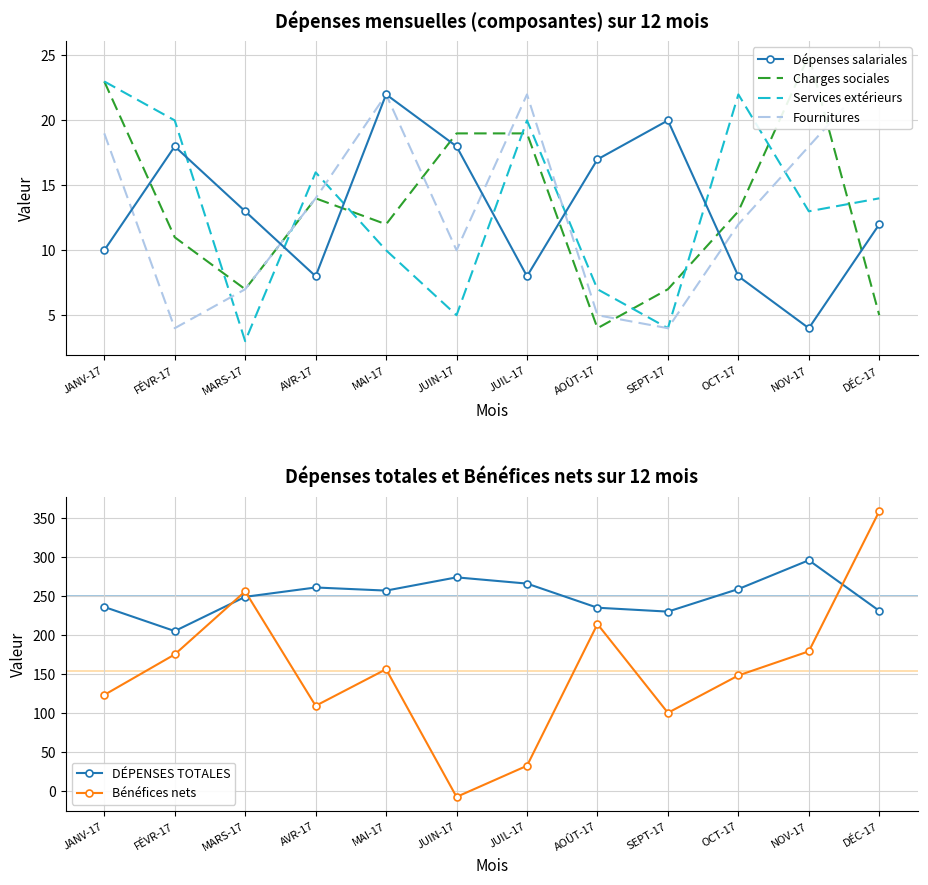

At which category does Charges sociales reach its first local peak?

AVR-17